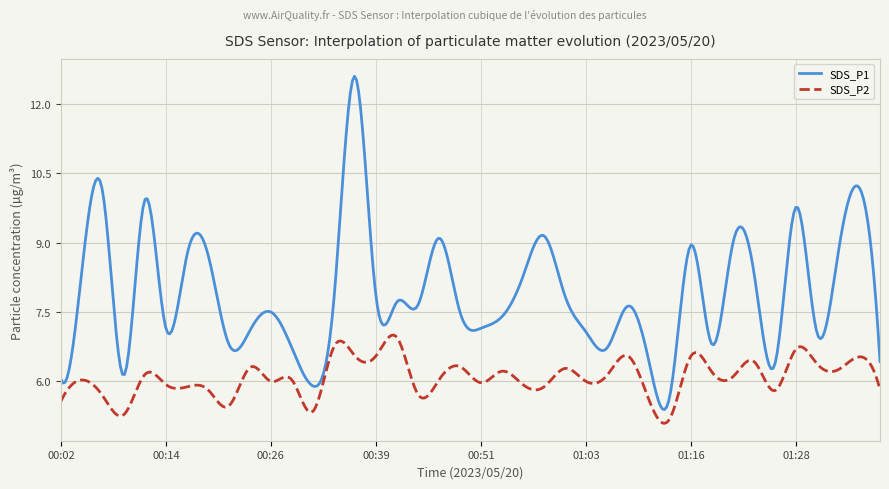

What is the highest value of the SDS_P2 series?

7.0